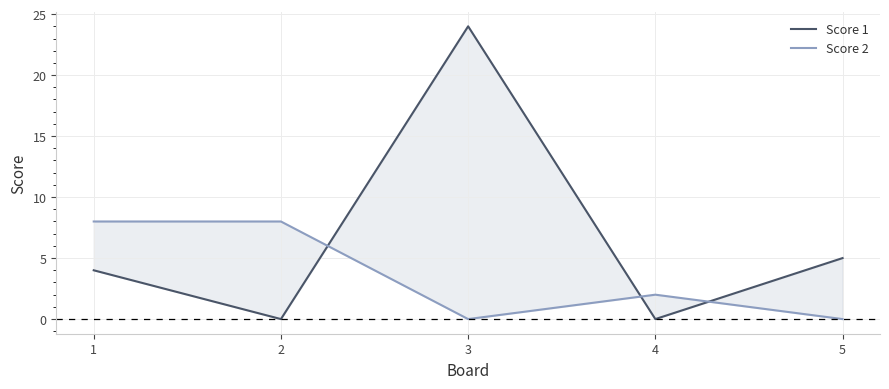

List the labels in order of Score 1 value, largest first.

3, 5, 1, 2, 4